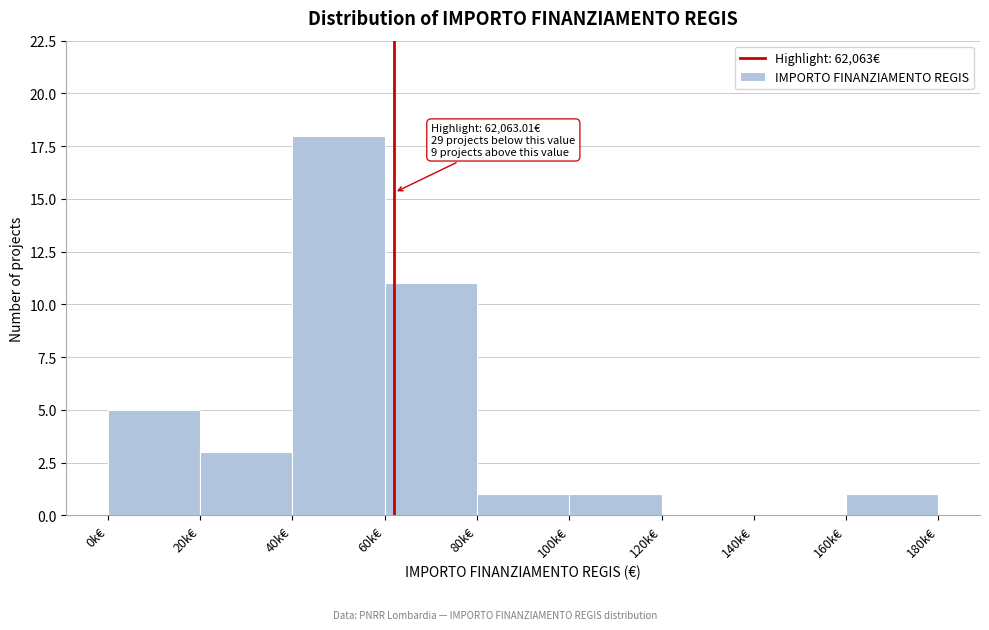

Reading left to right, list all the values displayed in this chart.

0k€=5	20k€=3	40k€=18	60k€=11	80k€=1	100k€=1	120k€=0	140k€=0	160k€=1